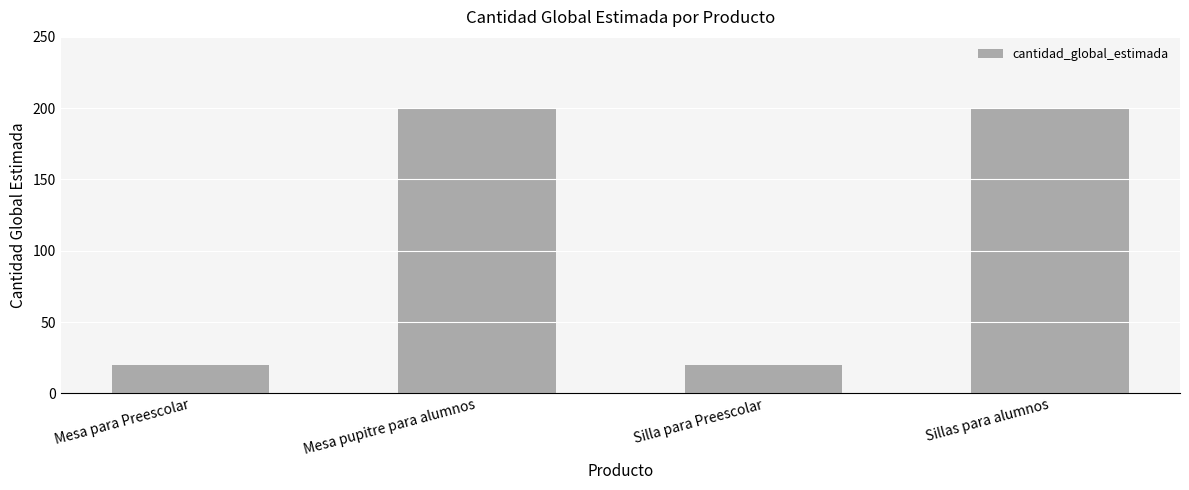

Does the chart contain any negative values?

No